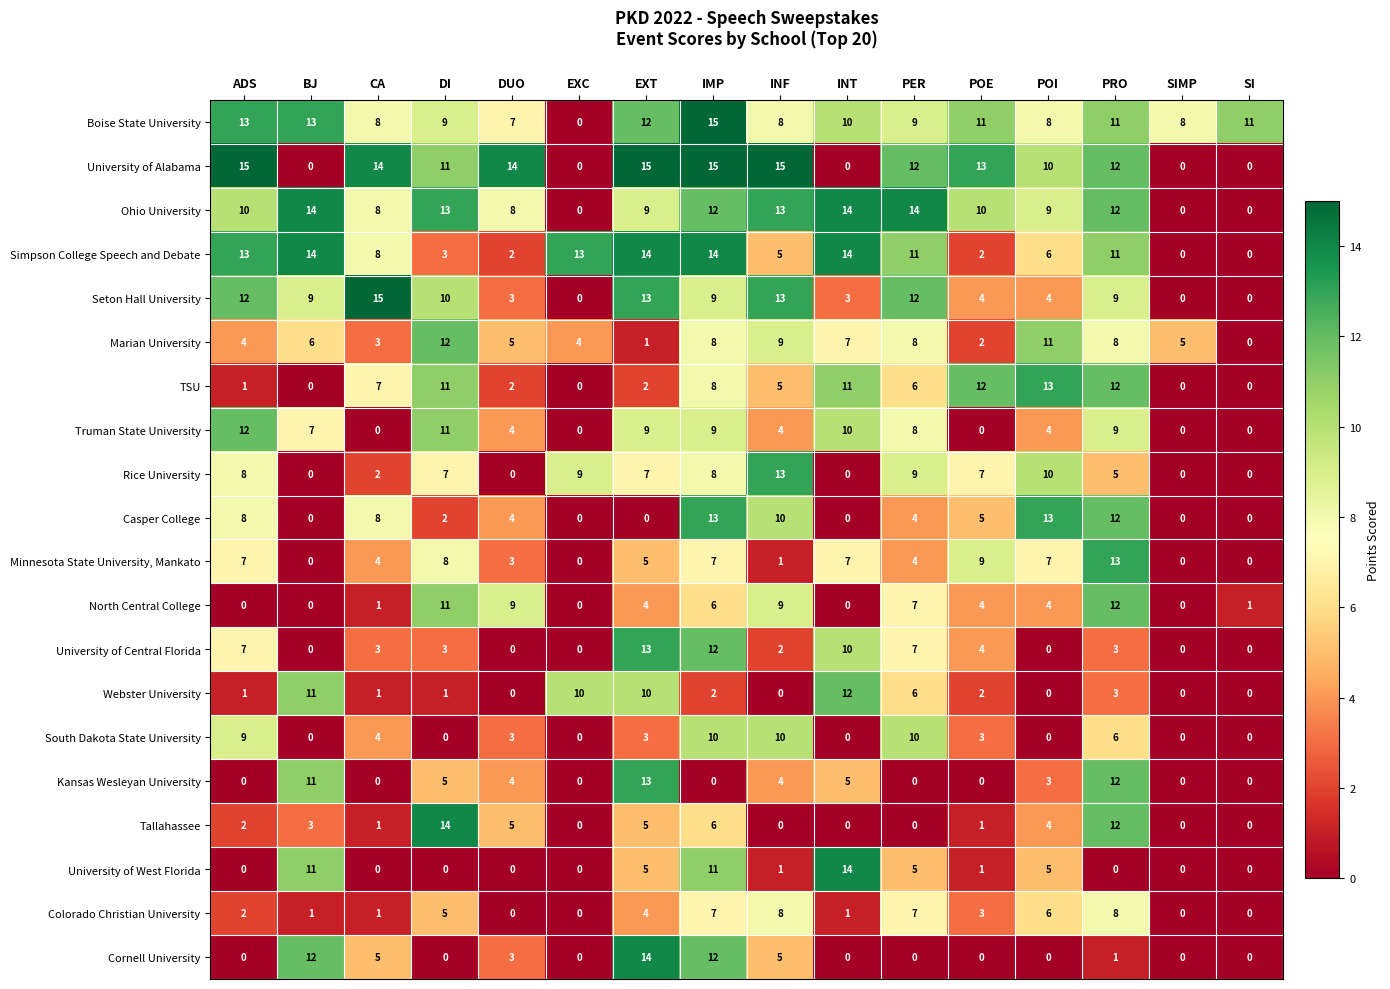

True or false: University of West Florida has a value of 11 at BJ.

True